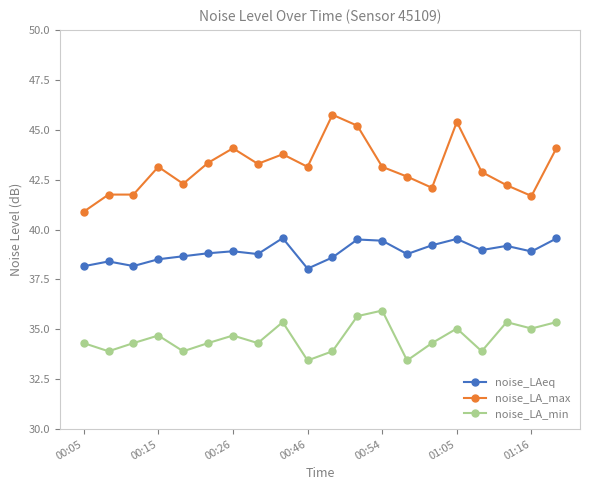

True or false: noise_LA_max has more than 0 points higher than both neighbors.

True